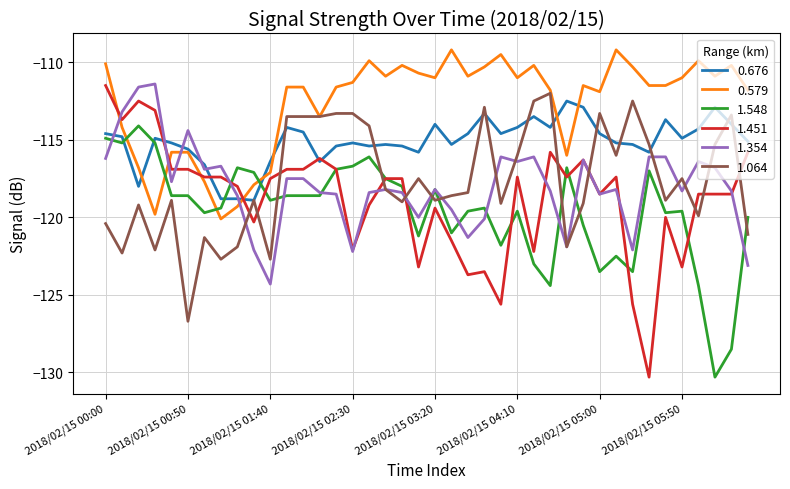

Which series has the widest spread of values?

1.451